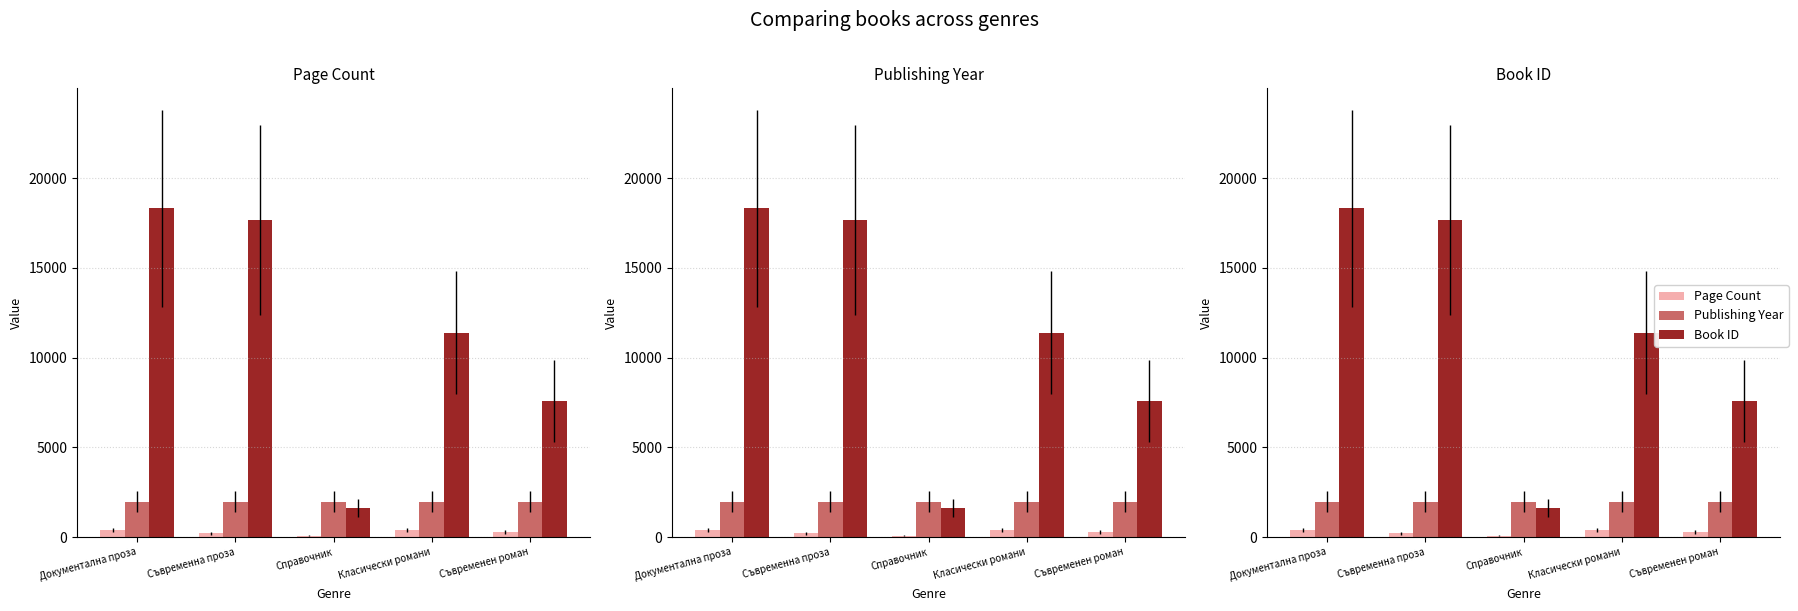

What is the average value of the Publishing Year series?

1981